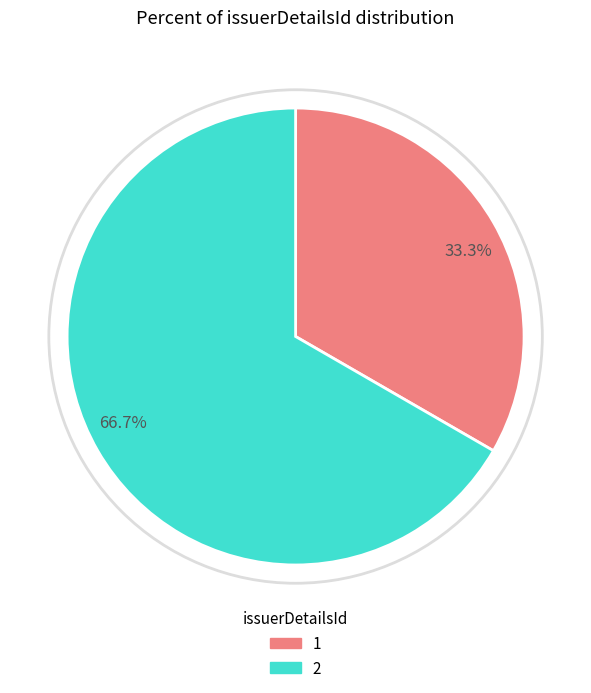

Approximately how many times larger is the value at 66.7% compared to 33.3%?

2.0